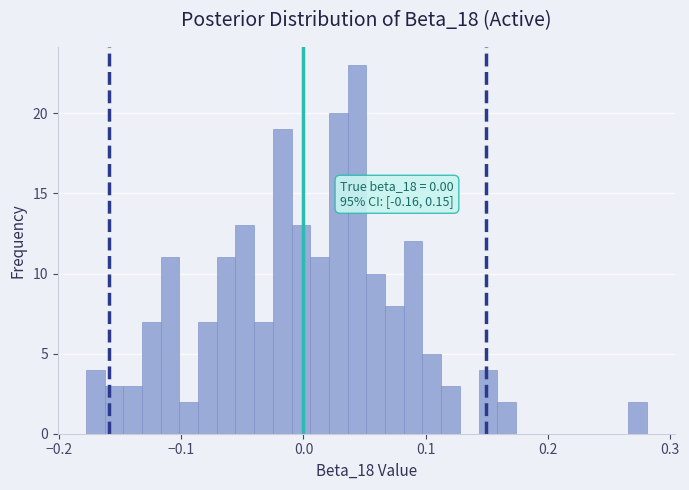

Read against the x-axis, roughly where is the centre of the tallest bar?

0.04